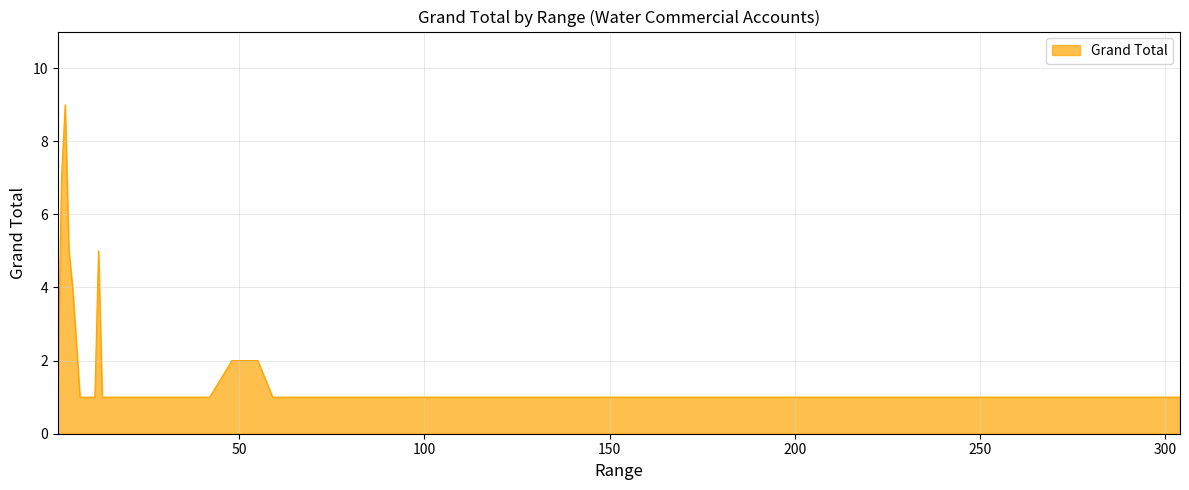

What is the difference between the maximum and minimum values?

8